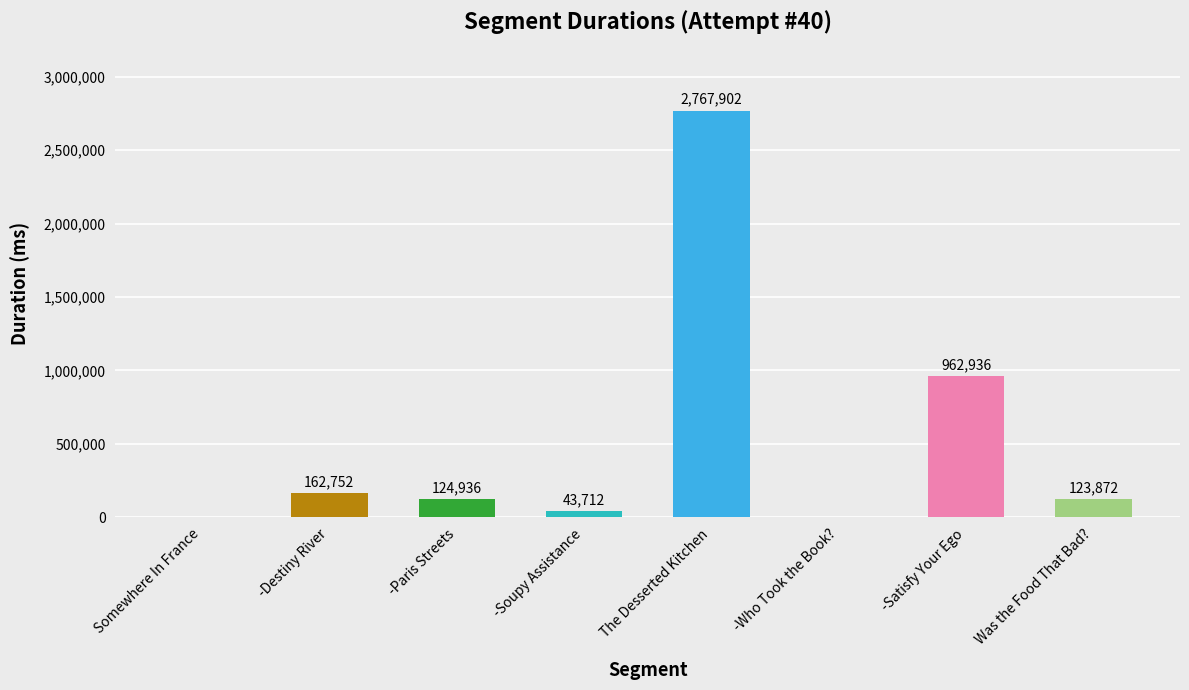

How many distinct data groups are displayed?

1